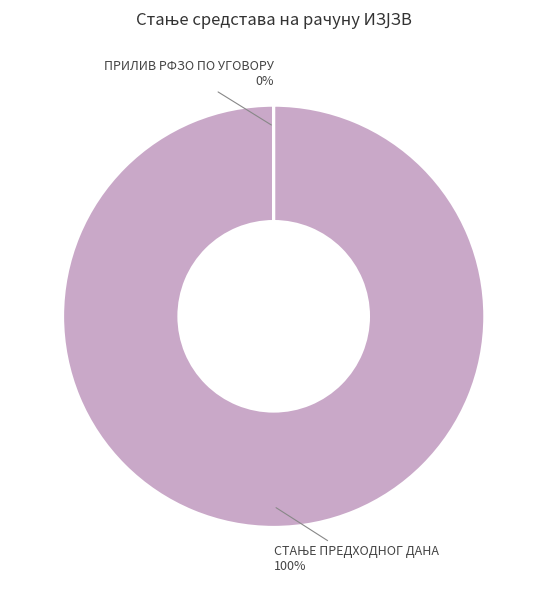

Count the number of slices in the pie.

3